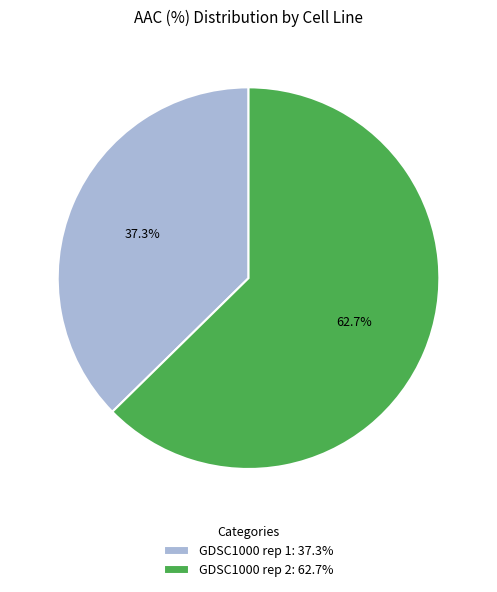

To the nearest percent, what is the average slice percentage?

50%